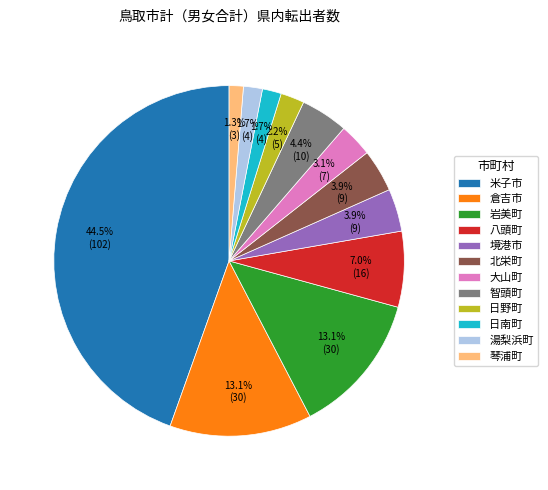

To the nearest percent, what portion does 日野町 represent?

2%